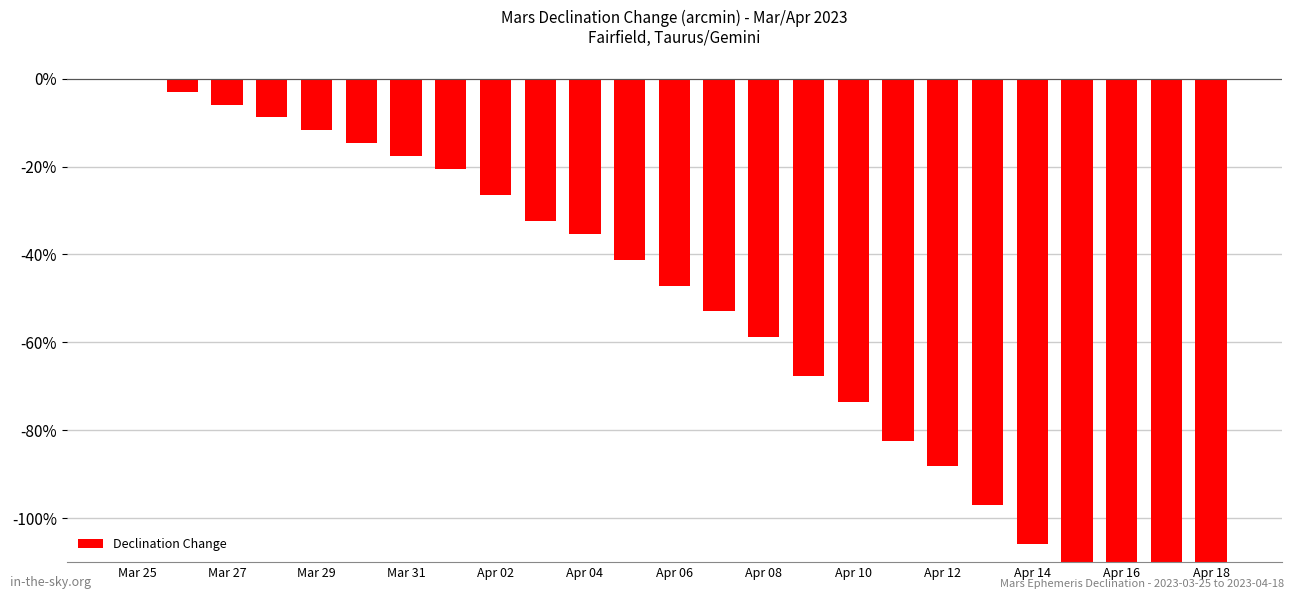

How many negative values are there?

24